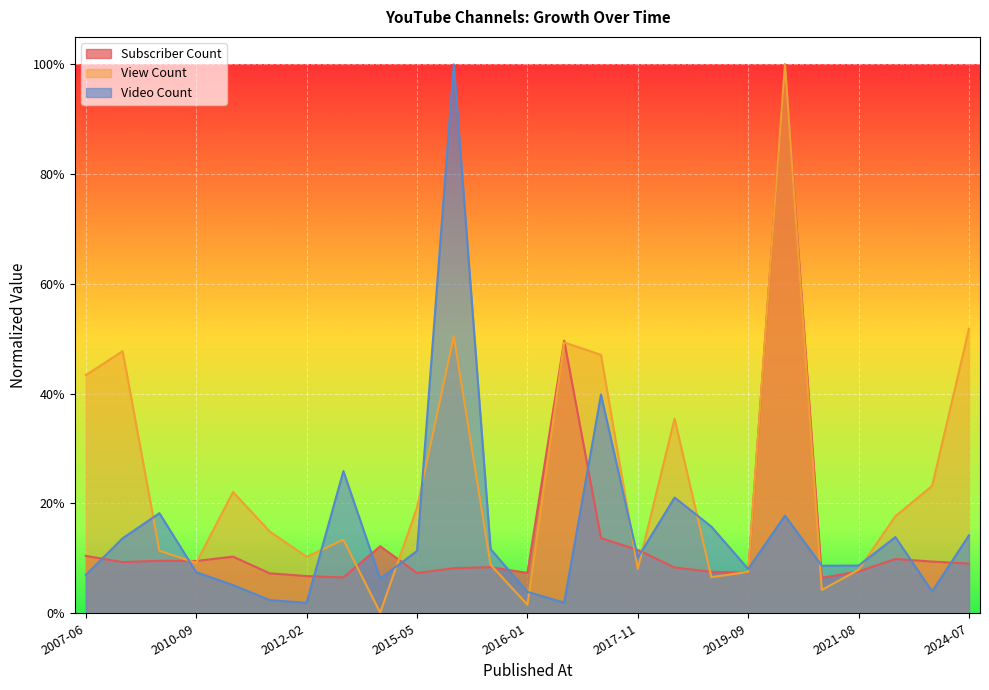

Rank the series by their maximum value, from highest to lowest.

Subscriber Count, View Count, Video Count